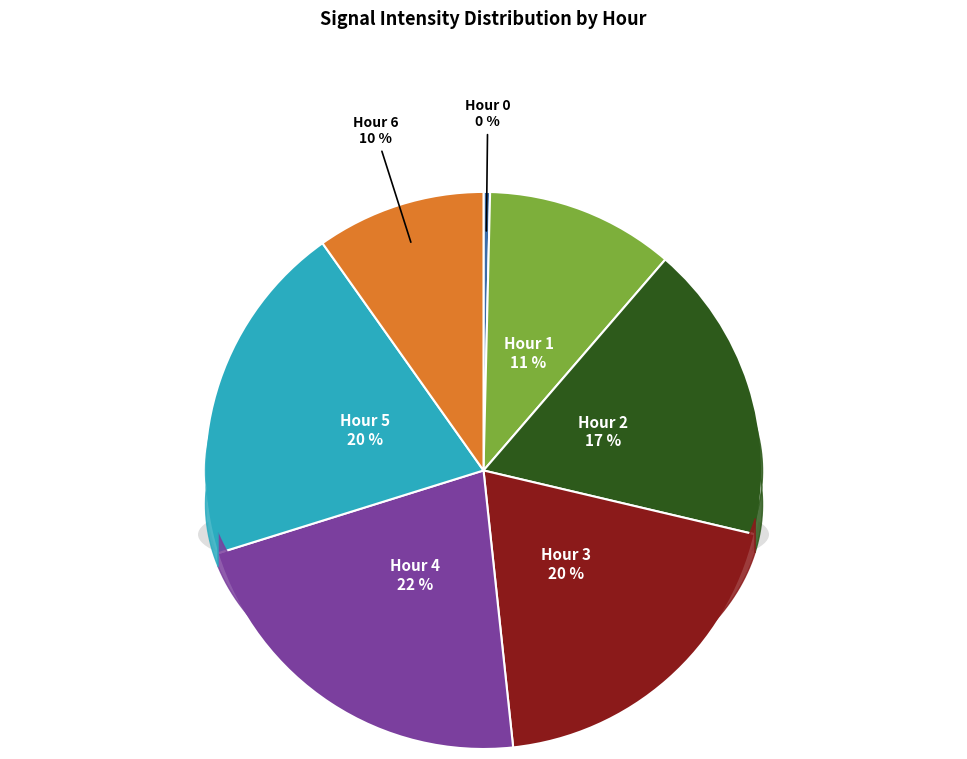

True or false: Hour 0 accounts for 0% of the total.

True